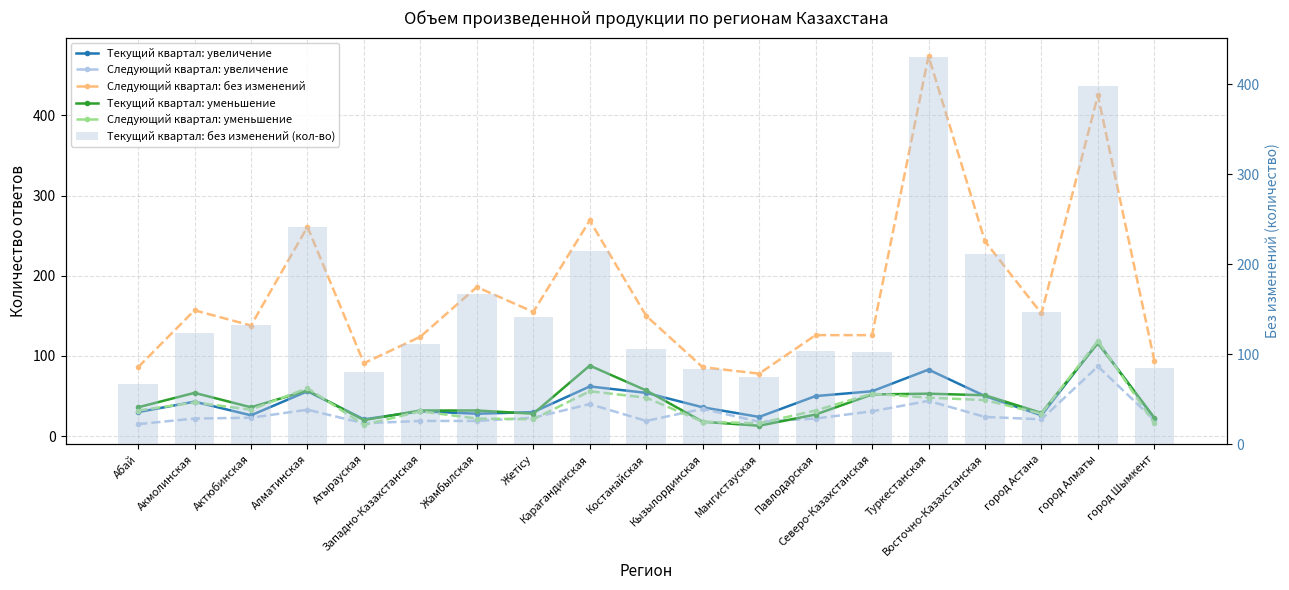

The Текущий квартал: увеличение series shows 54 at Костанайская. True or false?

True